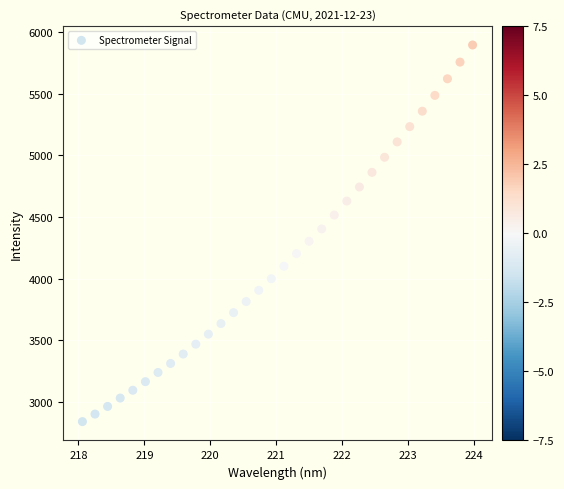

What is the range of X values (max minus min)?

5.9